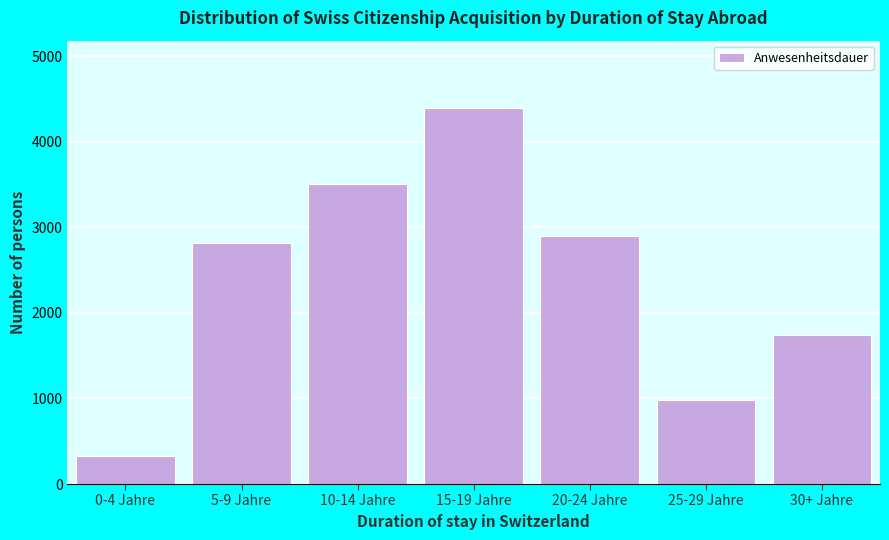

Reading right to left, what are all the values shown in this chart?

30+ Jahre=1746	25-29 Jahre=985	20-24 Jahre=2897	15-19 Jahre=4393	10-14 Jahre=3503	5-9 Jahre=2818	0-4 Jahre=322